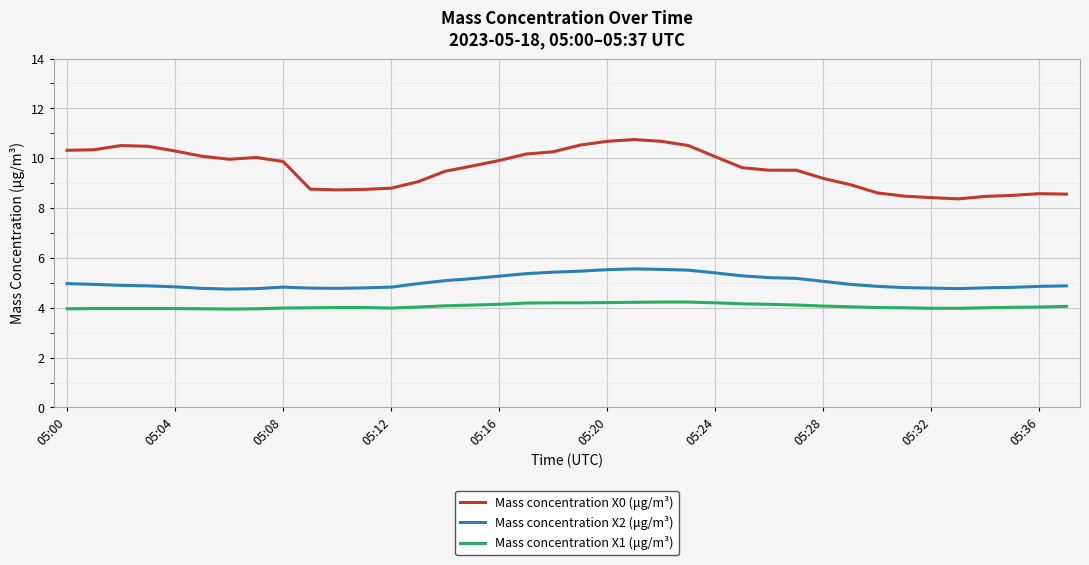

Rank the series by their maximum value, from lowest to highest.

Mass concentration X1 (μg/m³), Mass concentration X2 (μg/m³), Mass concentration X0 (μg/m³)